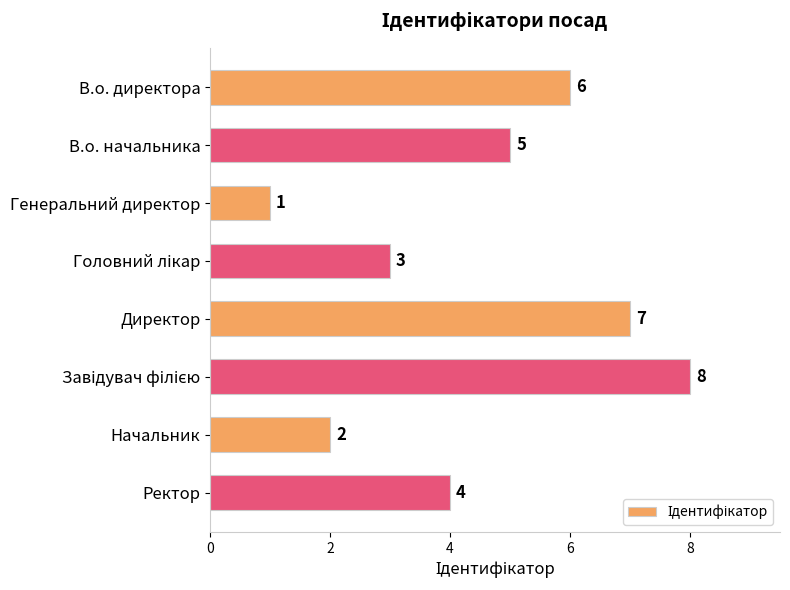

The value at Генеральний директор is 0. True or false?

False